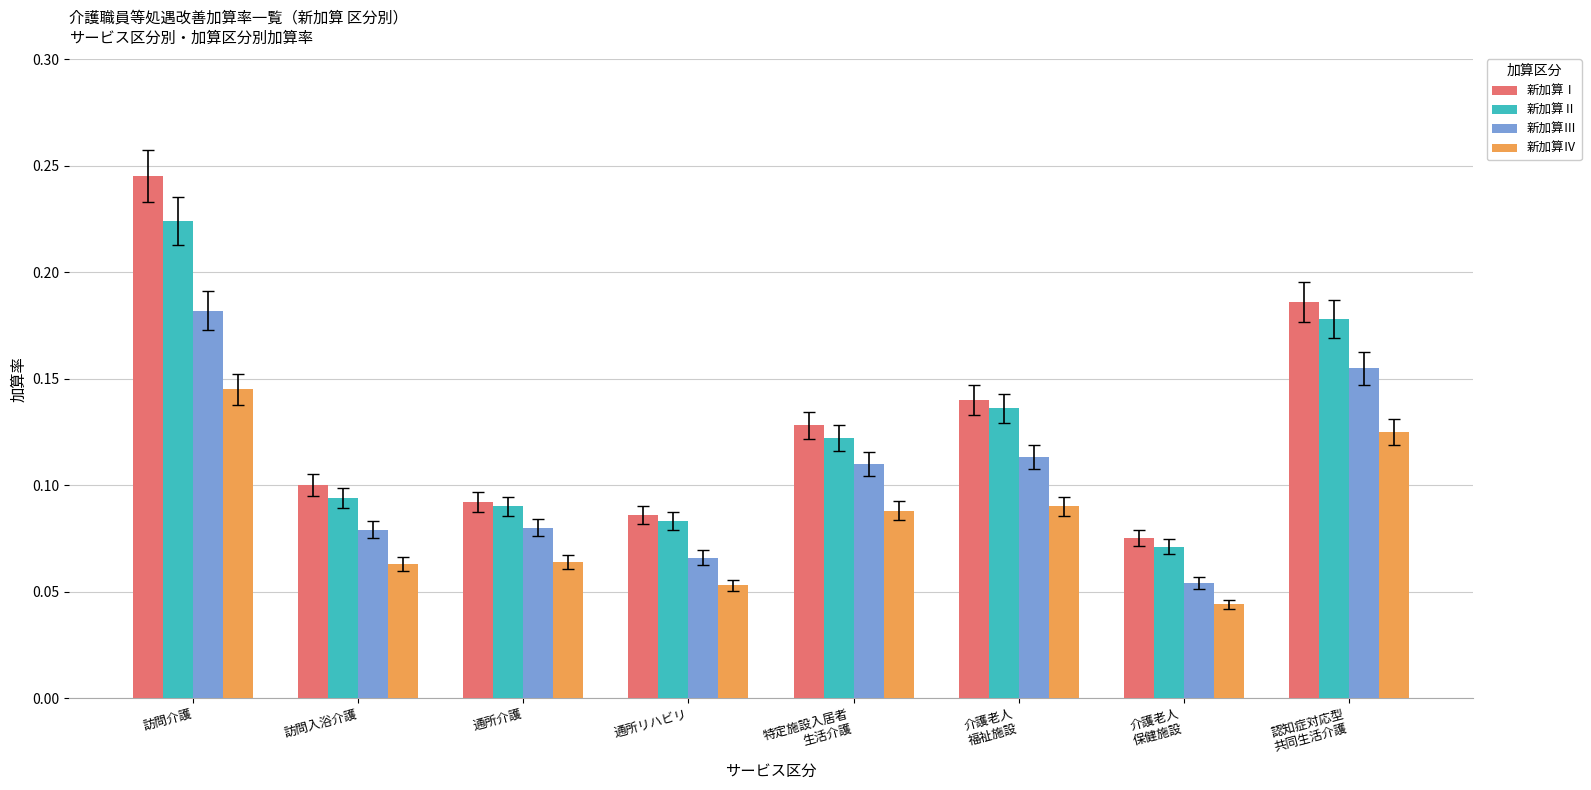

At which category does the chart reach its peak across all series?

訪問介護